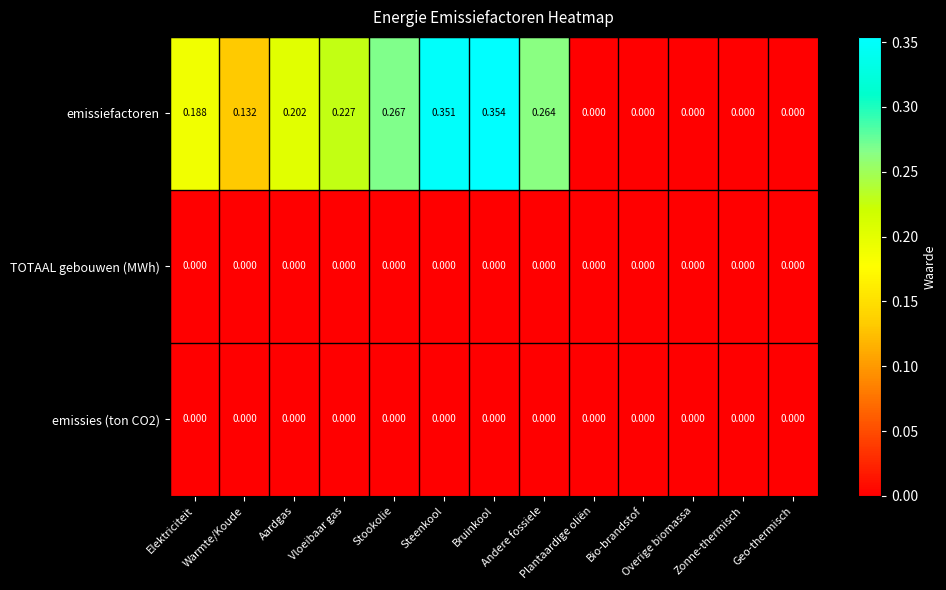

Which series has the largest total across all categories?

emissiefactoren